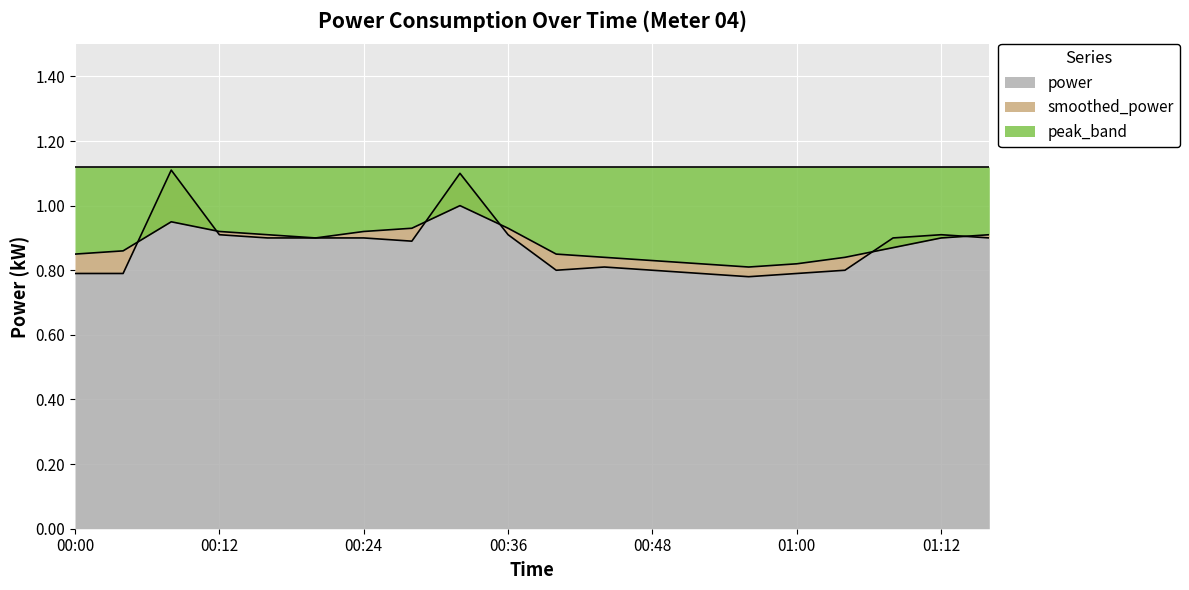

What position from the left is 01:04?

17